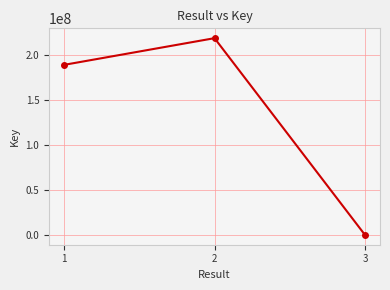

The chart shows a value of 317497 at 3. True or false?

True